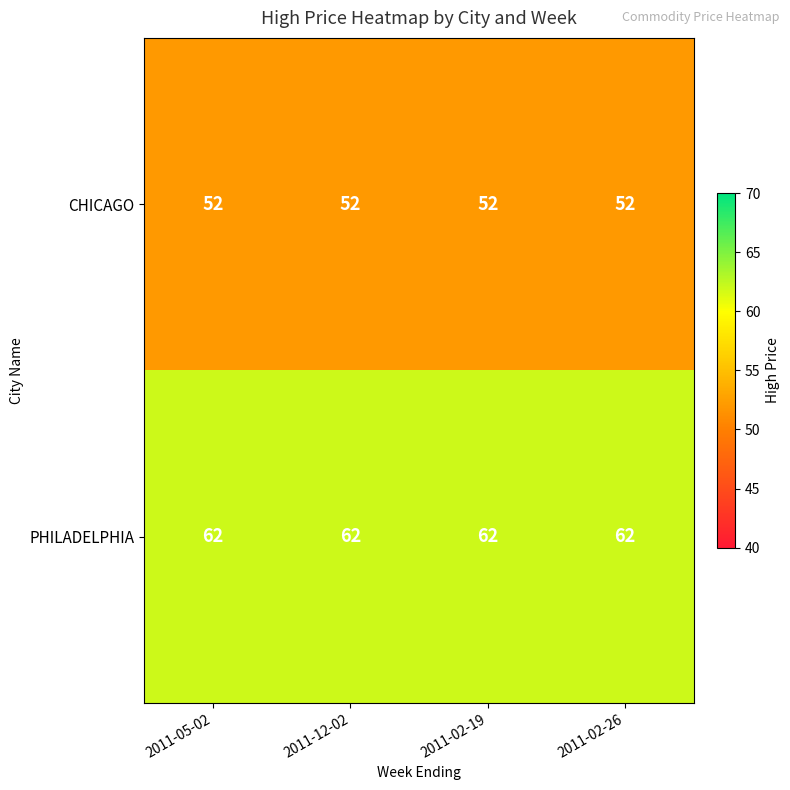

What is the greatest value displayed?

62